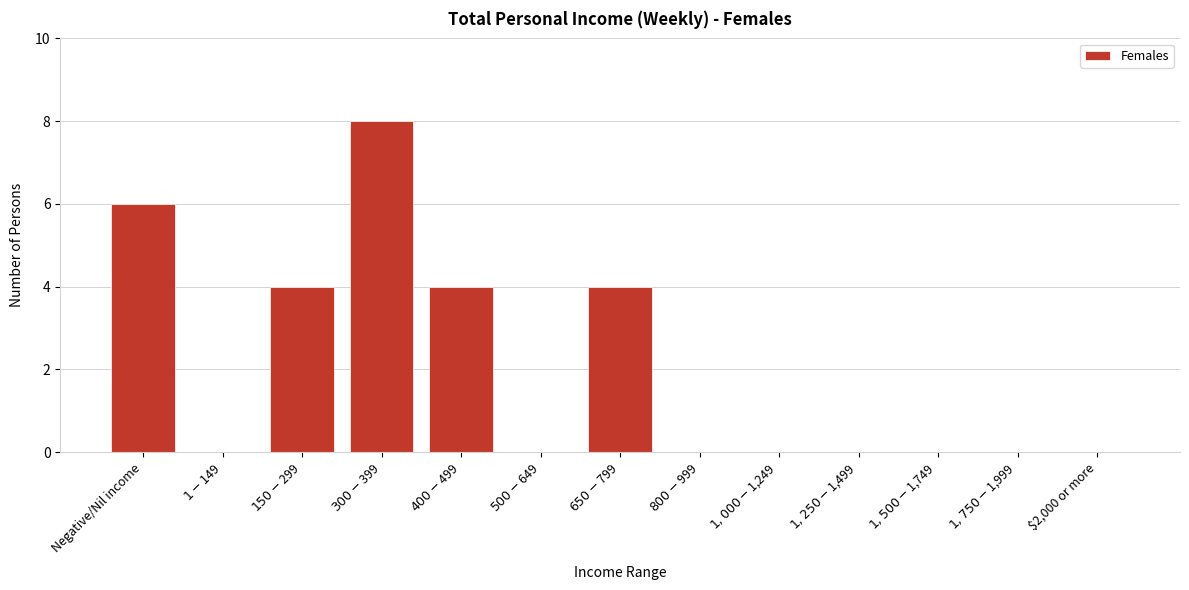

What is the greatest value displayed?

8